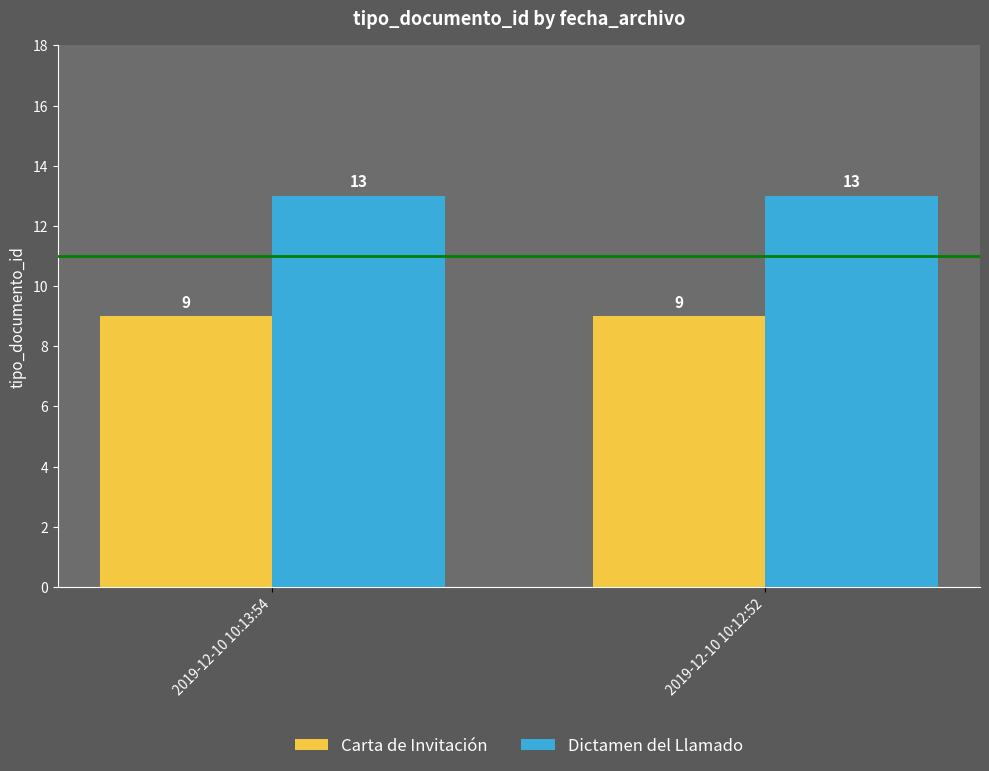

Reading left to right, what are all the values shown in this chart?

Carta de Invitación: 9	9
Dictamen del Llamado: 13	13